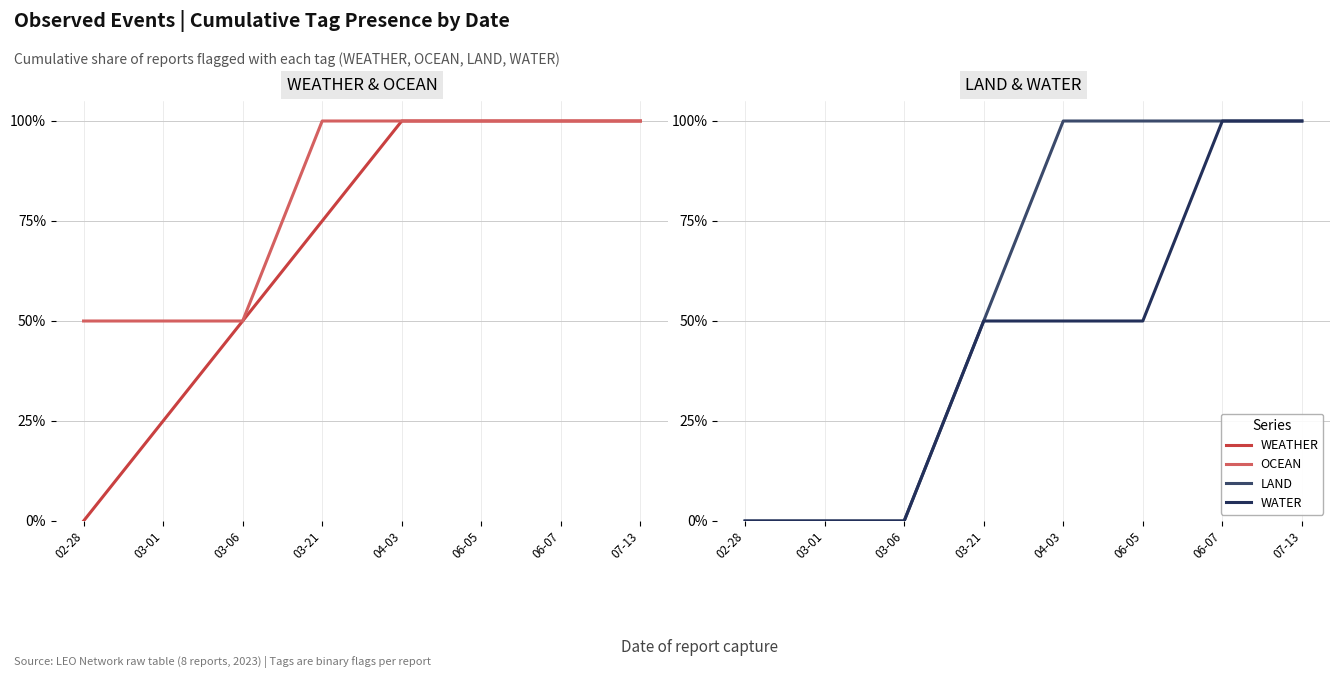

Where does the WATER series first go above 50?

06-07